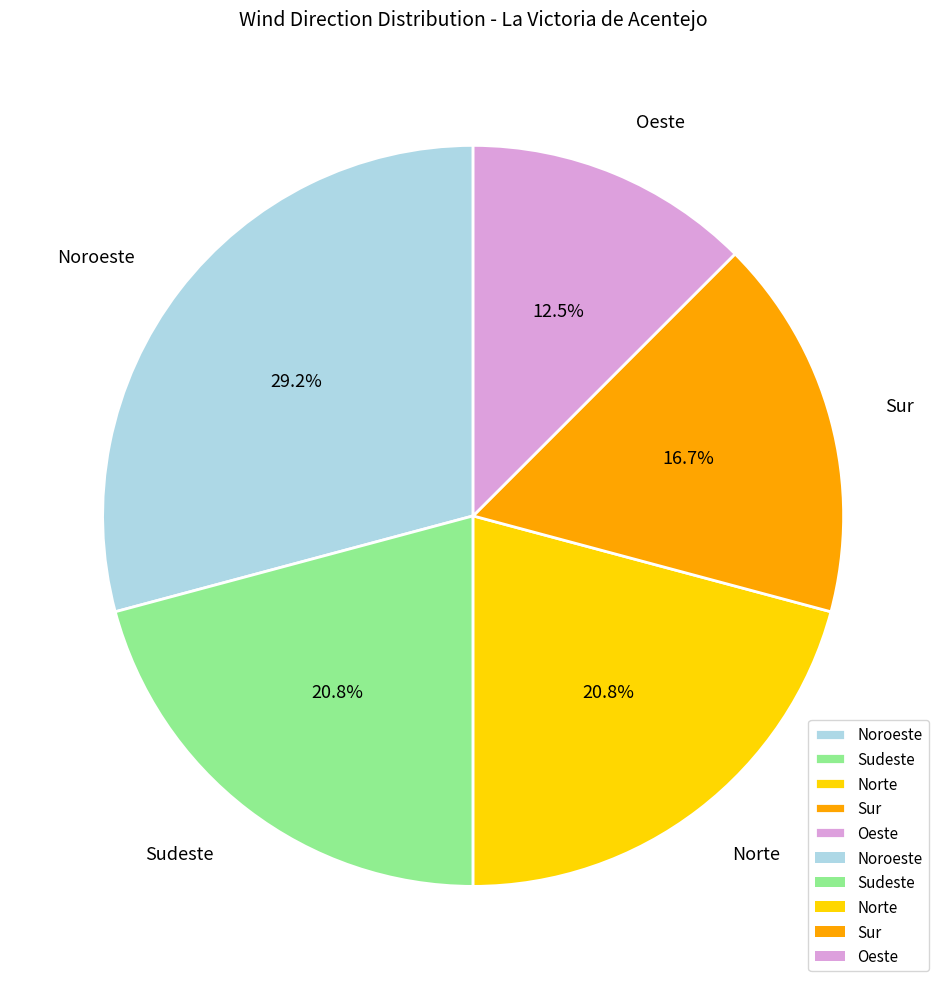

Approximately how many times larger is the value at Sur compared to Sudeste?

0.8